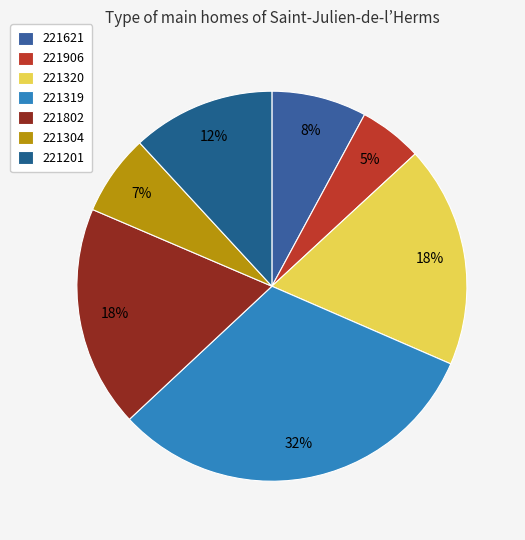

What percentage is the 221320 slice, to the nearest percent?

18%